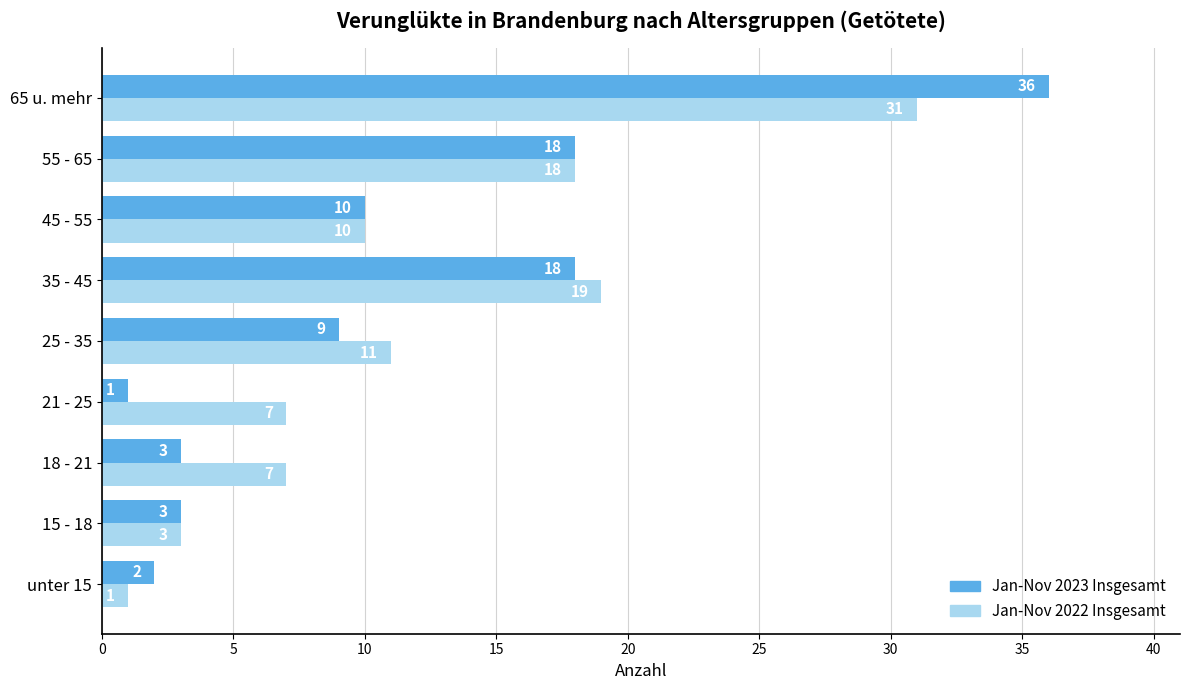

At how many categories does at least one series exceed 17?

3